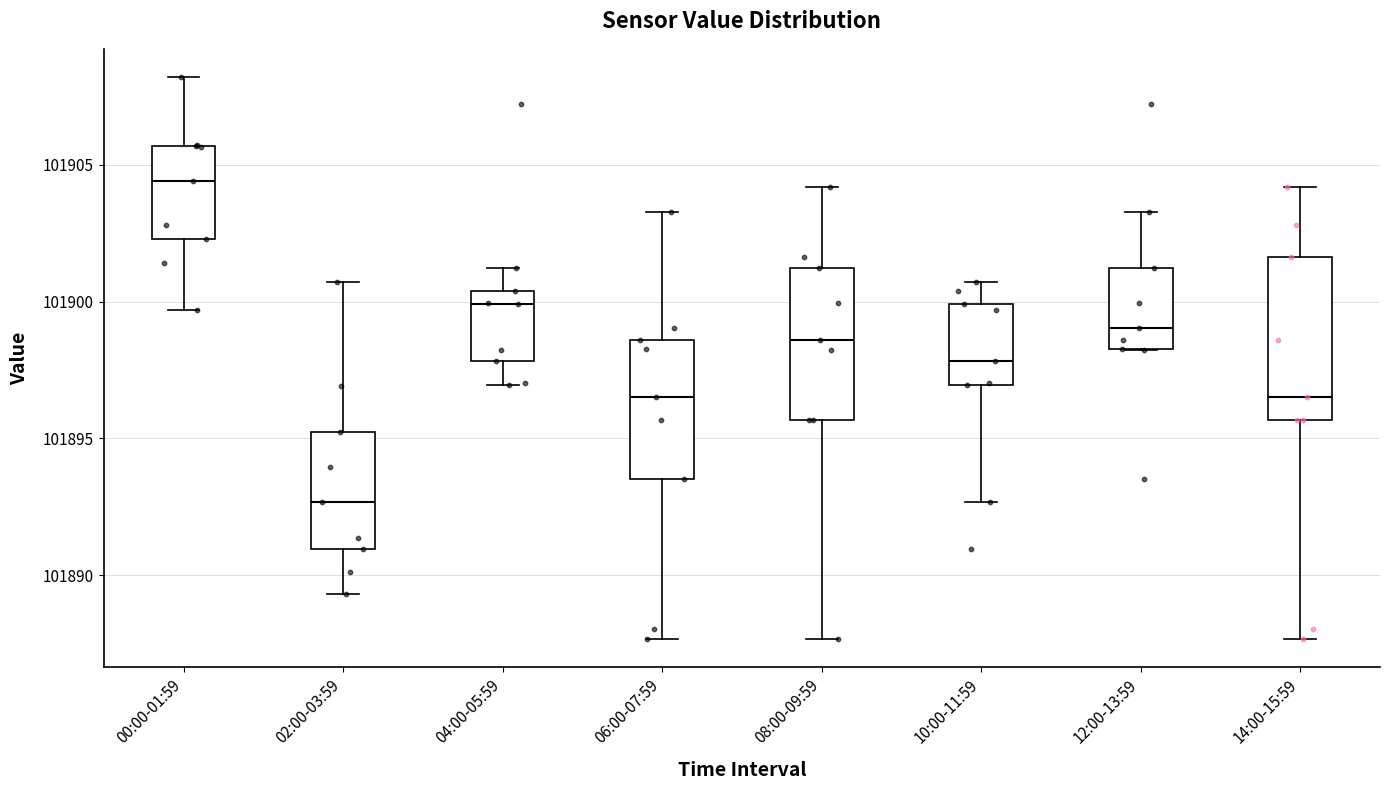

Reading left to right, read every box against the y-axis: the position of its median line, the range the box covers, and the ends of its whiskers. The values are not printed on the chart, so give them approximately, as read against the axis.

00:00-01:59: median 101904.5, box 101902.5 to 101905.5, whiskers 101899.5 to 101908.0
02:00-03:59: median 101892.5, box 101891.0 to 101895.5, whiskers 101889.5 to 101900.5
04:00-05:59: median 101900.0, box 101898.0 to 101900.5, whiskers 101897.0 to 101901.0
06:00-07:59: median 101896.5, box 101893.5 to 101898.5, whiskers 101887.5 to 101903.5
08:00-09:59: median 101898.5, box 101895.5 to 101901.0, whiskers 101887.5 to 101904.0
10:00-11:59: median 101898.0, box 101897.0 to 101900.0, whiskers 101892.5 to 101900.5
12:00-13:59: median 101899.0, box 101898.5 to 101901.0, whiskers 101898.0 to 101903.5
14:00-15:59: median 101896.5, box 101895.5 to 101901.5, whiskers 101887.5 to 101904.0